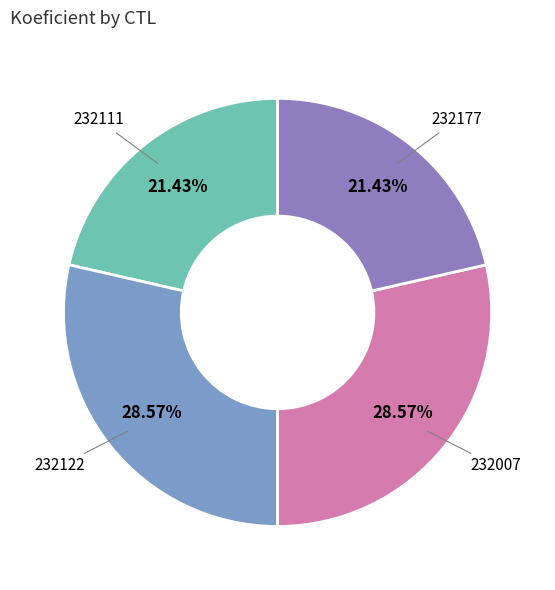

Rank the categories by value from highest to lowest.

232122, 232007, 232111, 232177